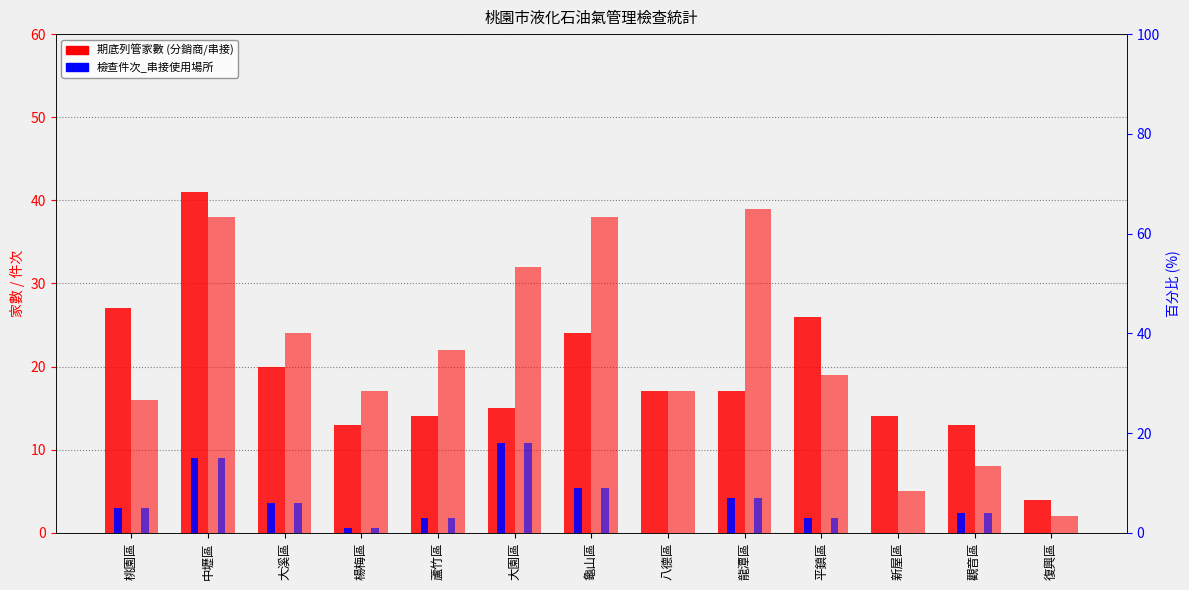

Between 觀音區 and 蘆竹區, which is larger?

蘆竹區